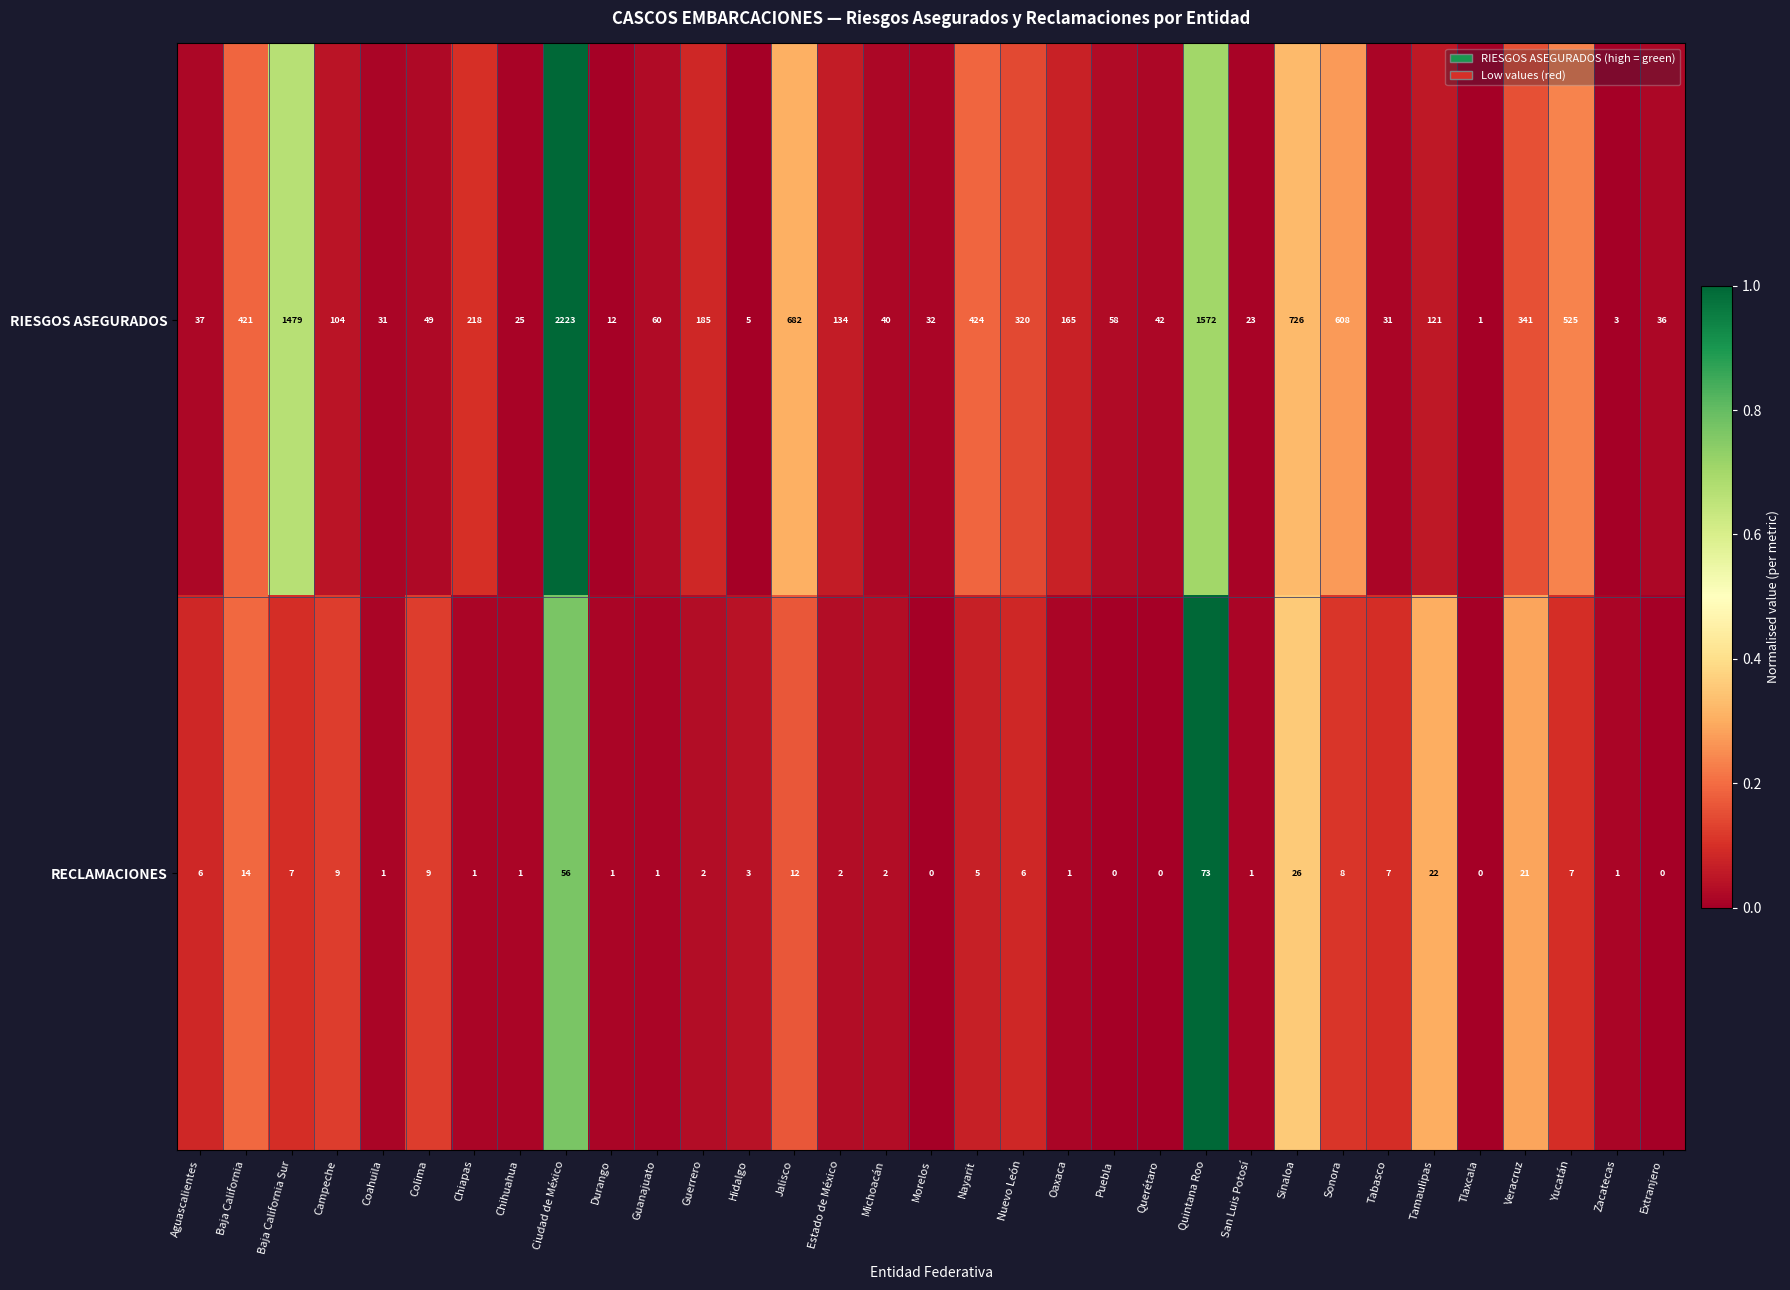

True or false: RIESGOS ASEGURADOS has a value of 218 at Chiapas.

True